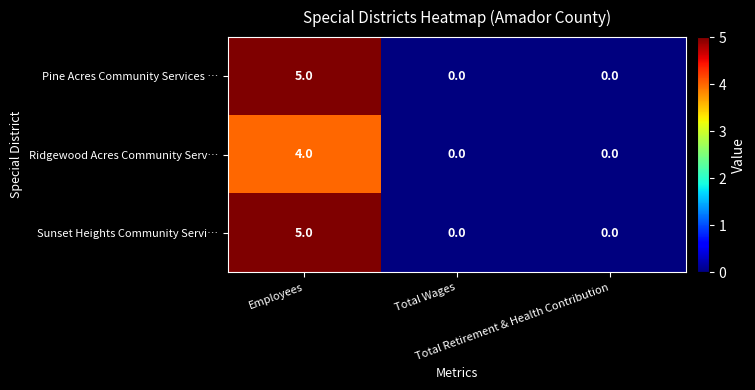

What is the sum of all Pine Acres Community Services … values?

5